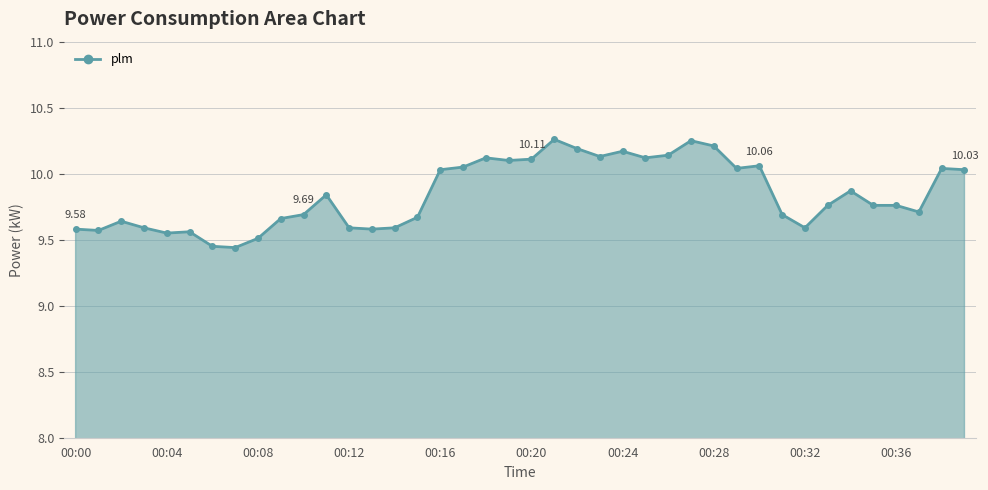

True or false: the data has more than 1 interior local peaks.

True